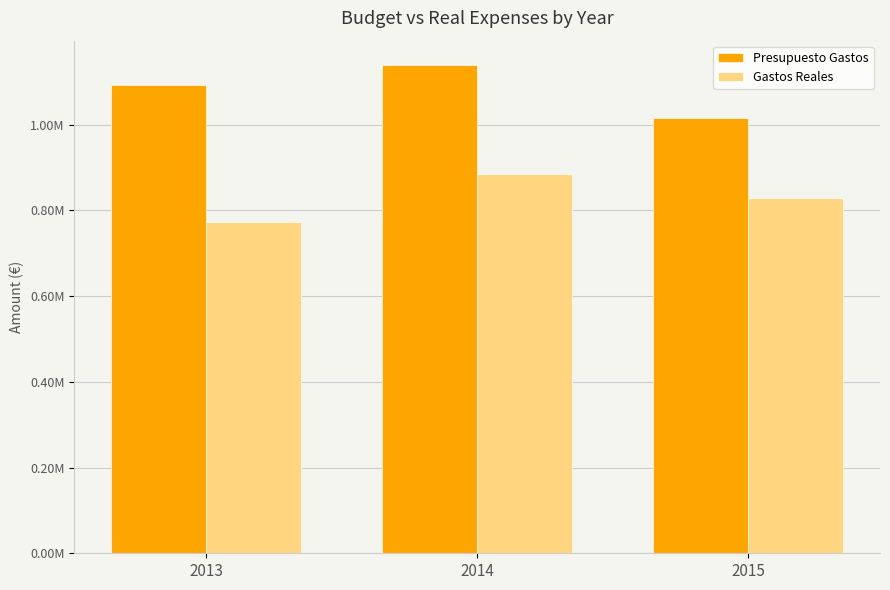

Between 2014 and 2015, which series saw the biggest shift?

Presupuesto Gastos